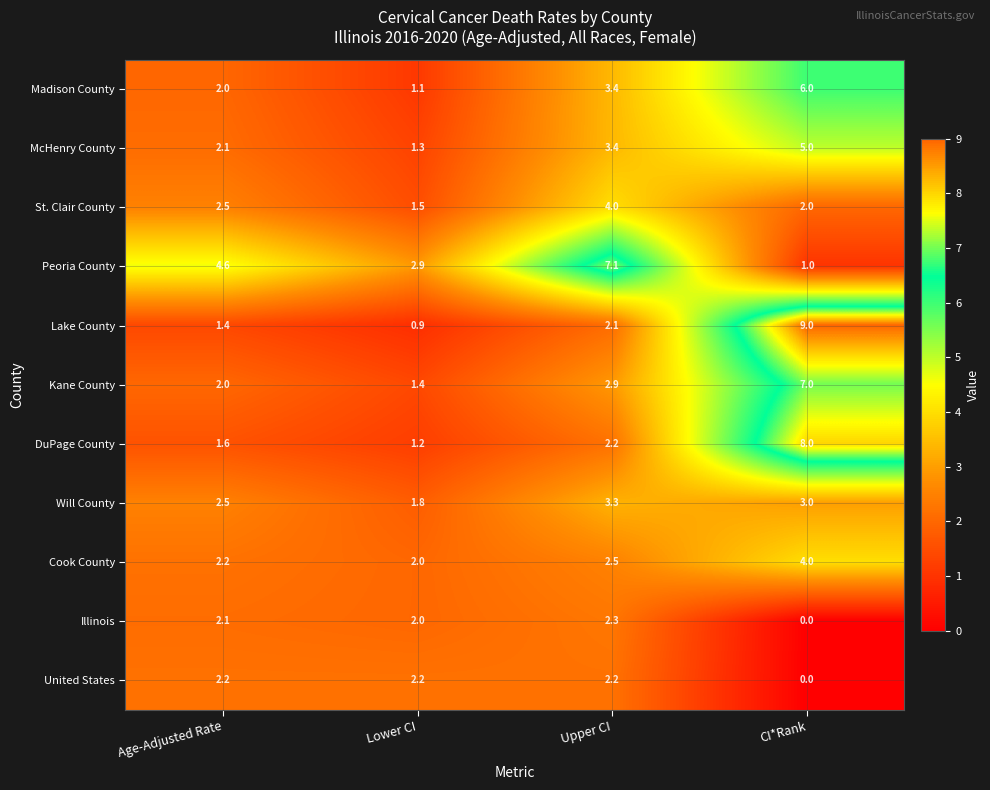

Which series has the largest total across all categories?

Peoria County